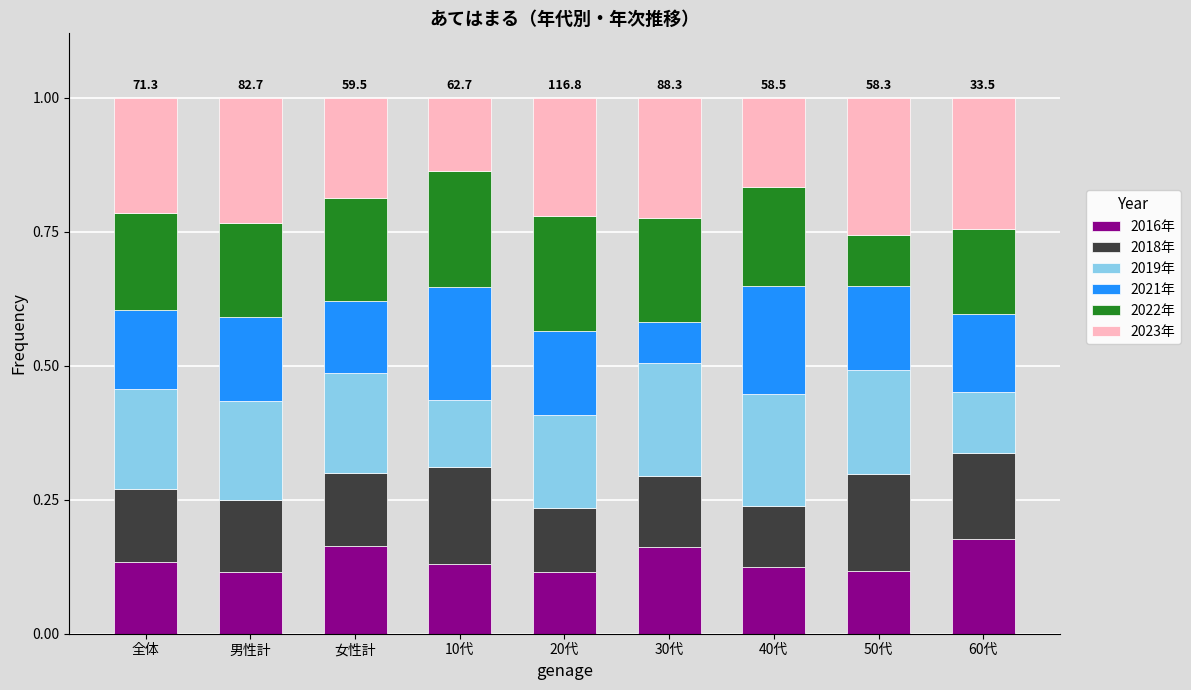

True or false: 2016年 has a value of 0.1 at 40代.

True